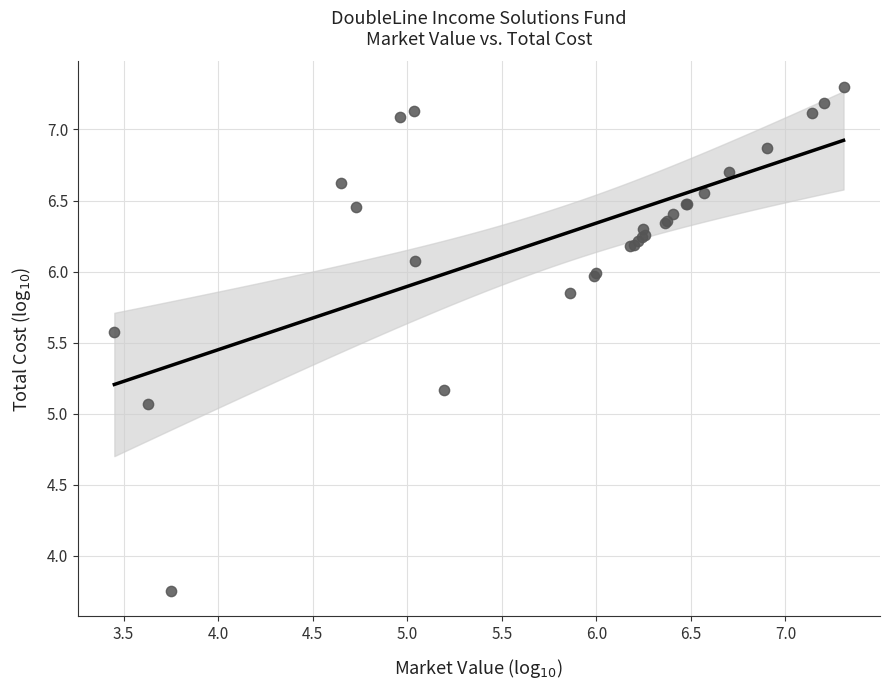

What Y value in the scatter plot is closest to 5?

5.1